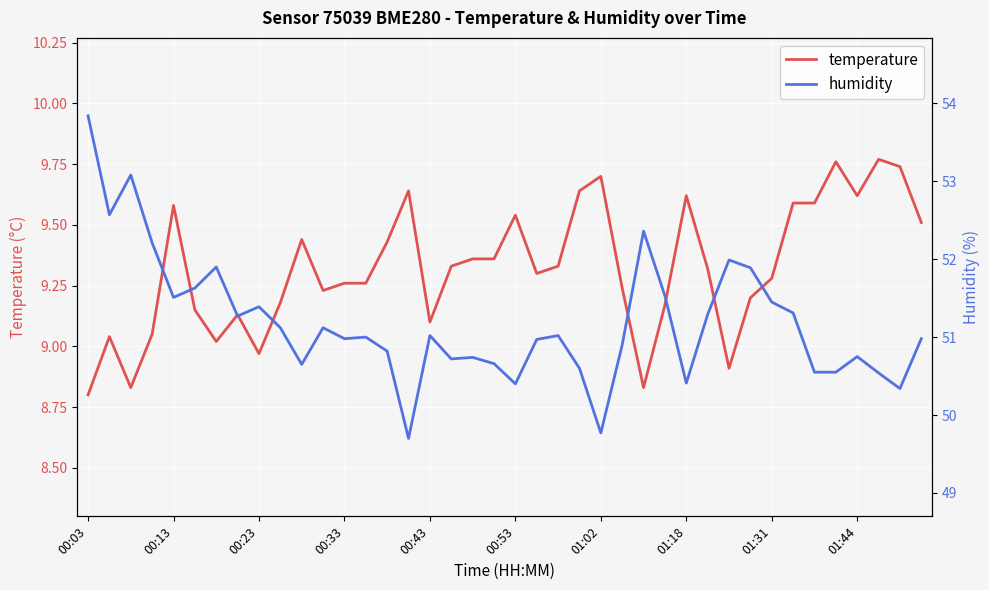

What is the sum of all humidity values?

2047.5